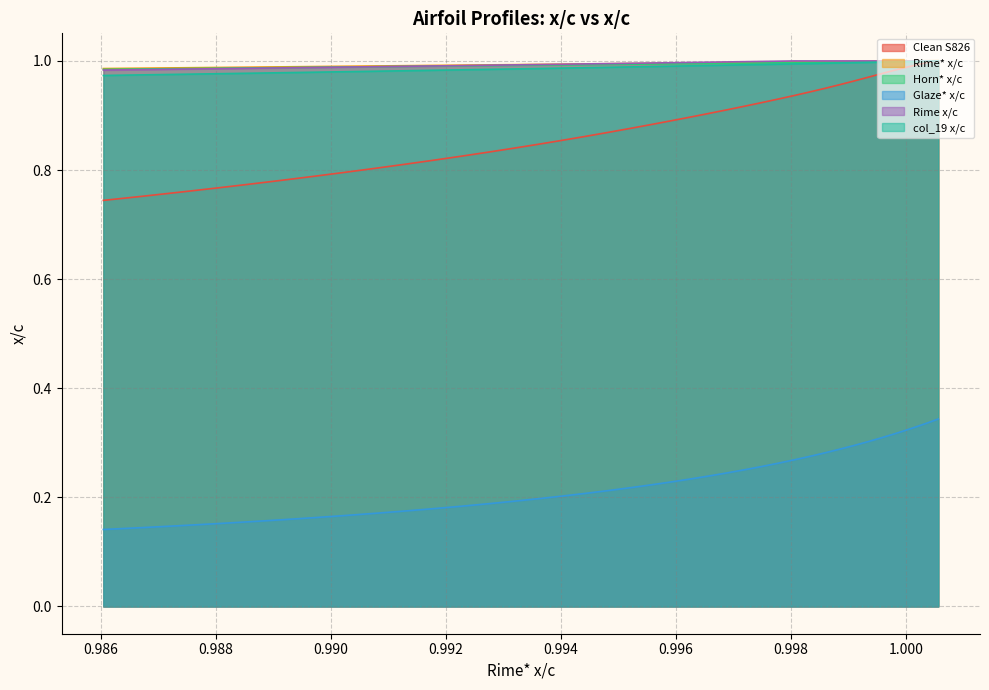

How many lines are shown in the chart?

6